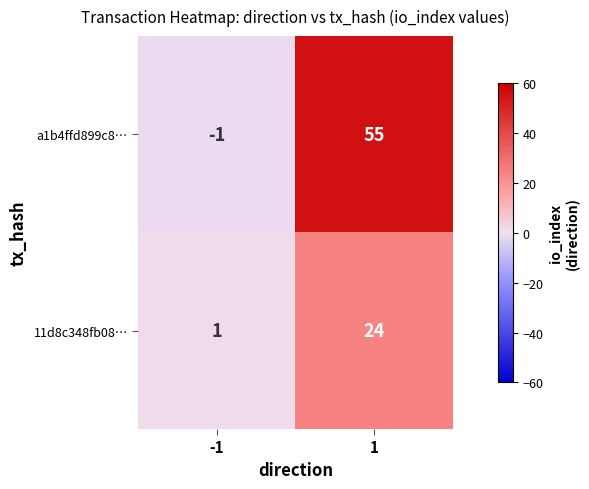

Which series has the largest total across all categories?

a1b4ffd899c8…